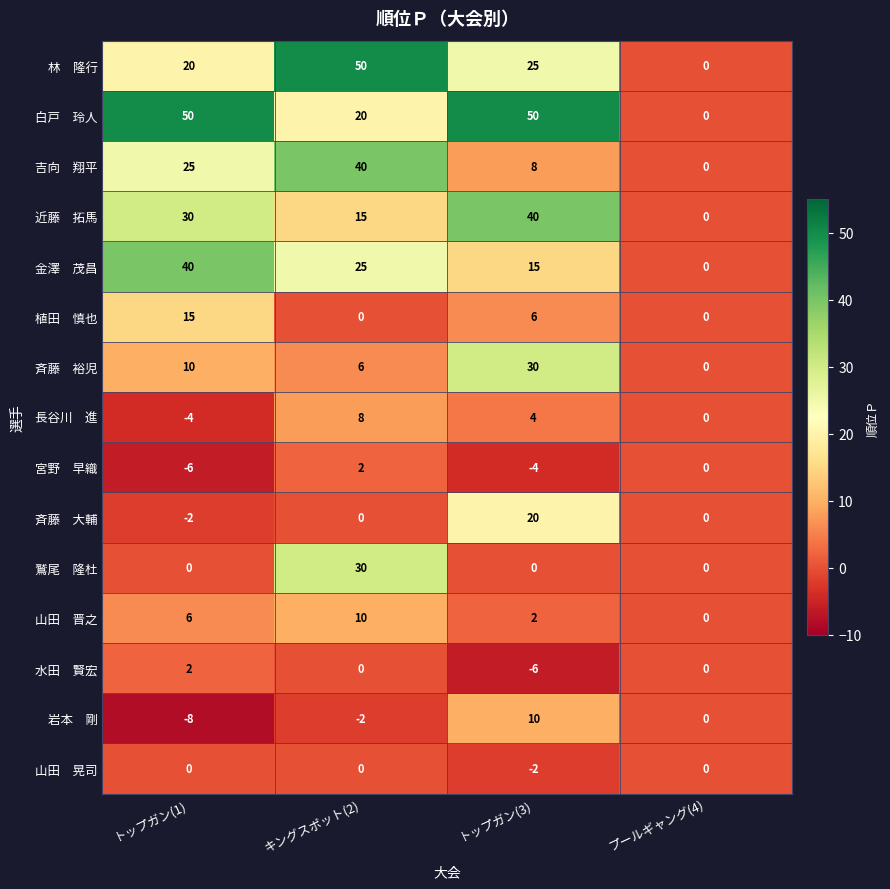

At which category does the chart reach its minimum across all series?

トップガン(1)